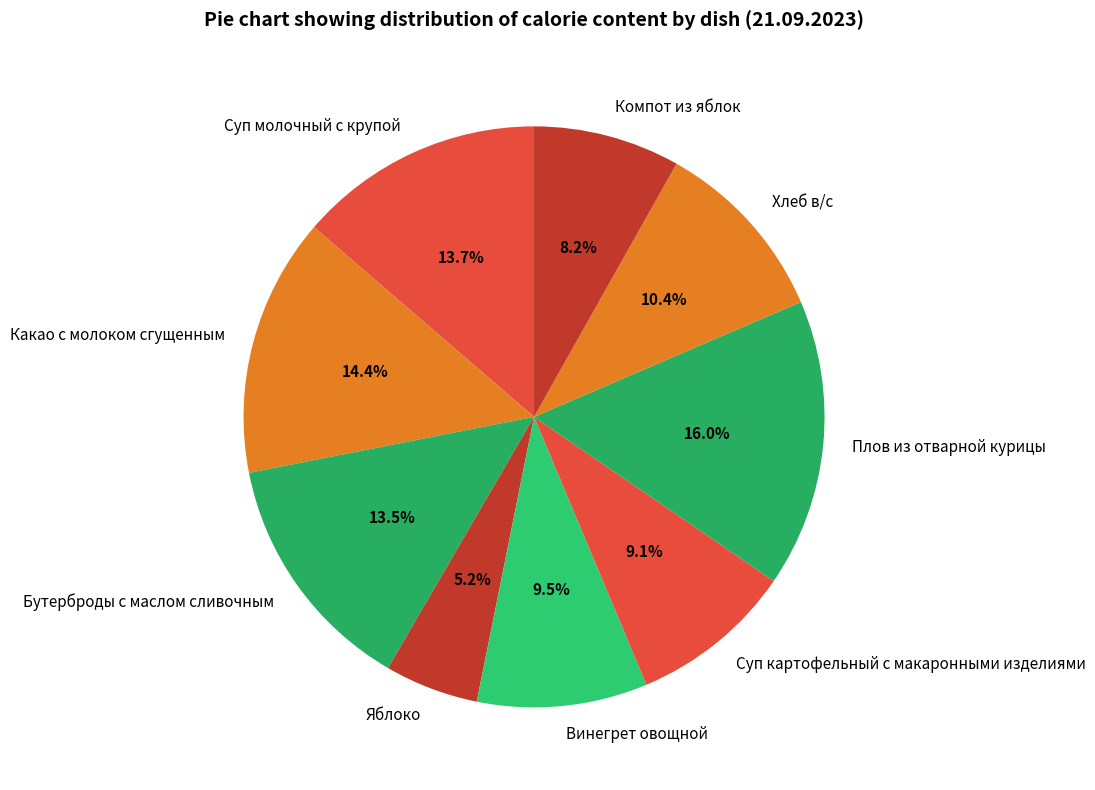

How many segments does this pie chart have?

9